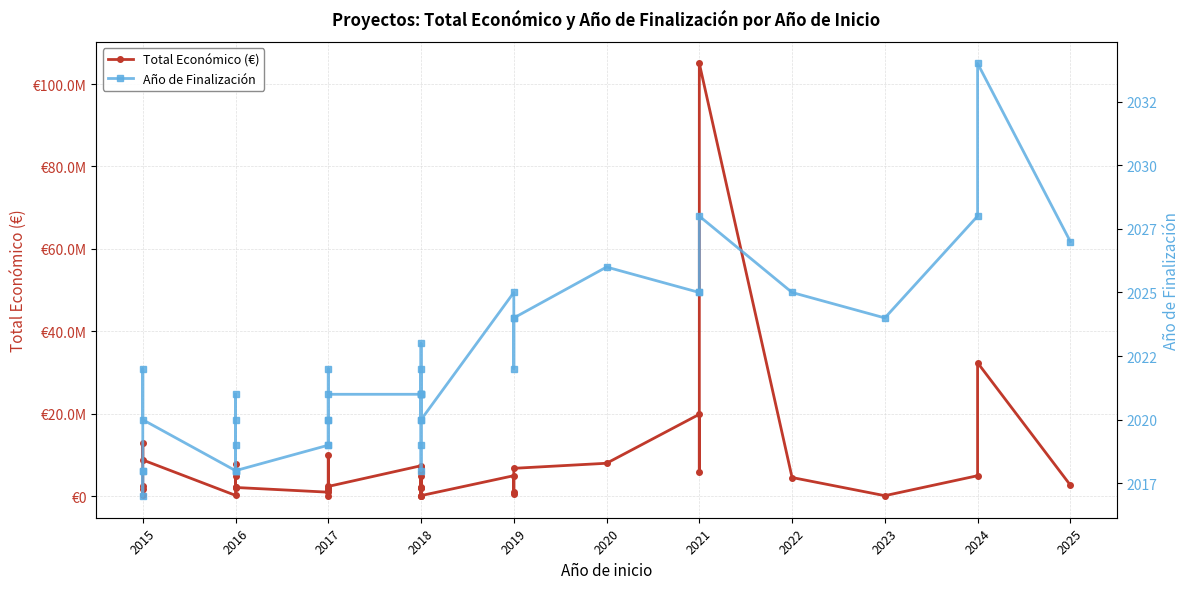

True or false: Año de Finalización has more than 1 interior local peaks.

True